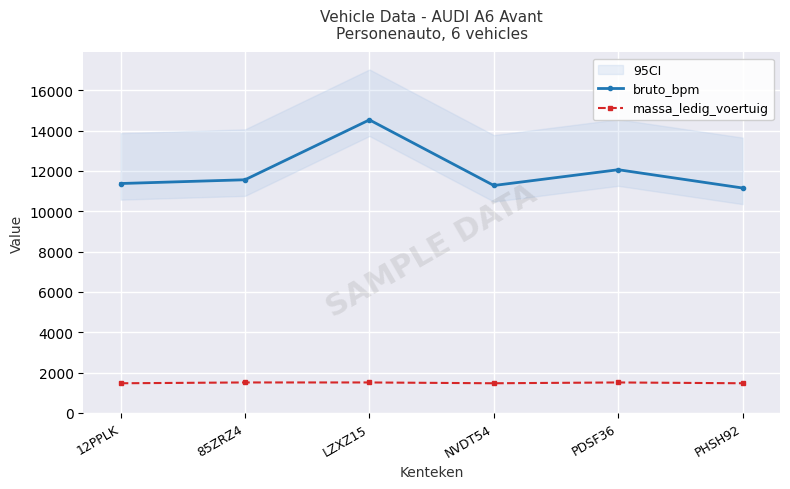

Which has a higher value, NVDT54 or 12PPLK?

12PPLK